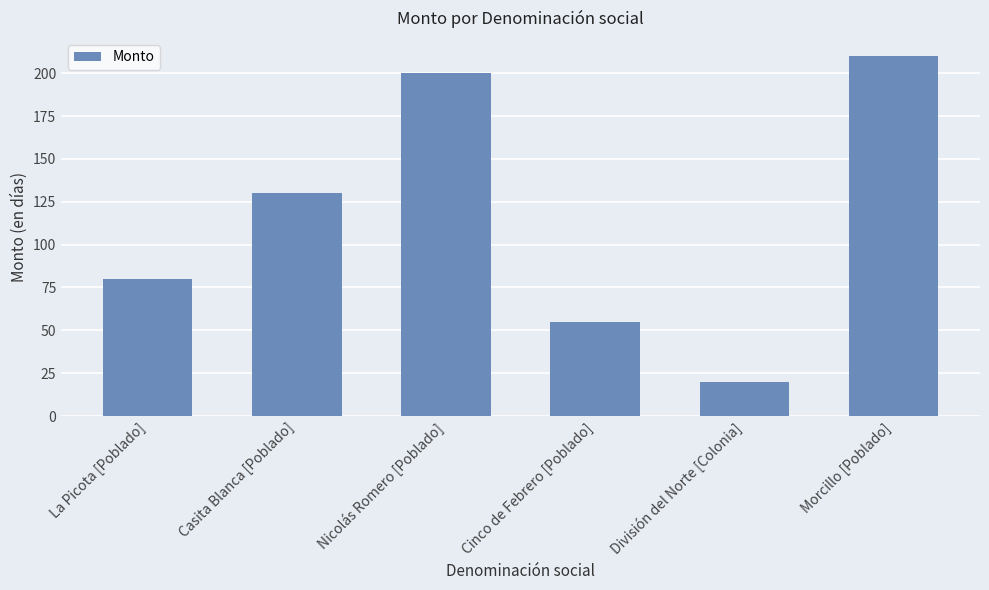

Reading right to left, list all the values displayed in this chart.

210	20	55	200	130	80